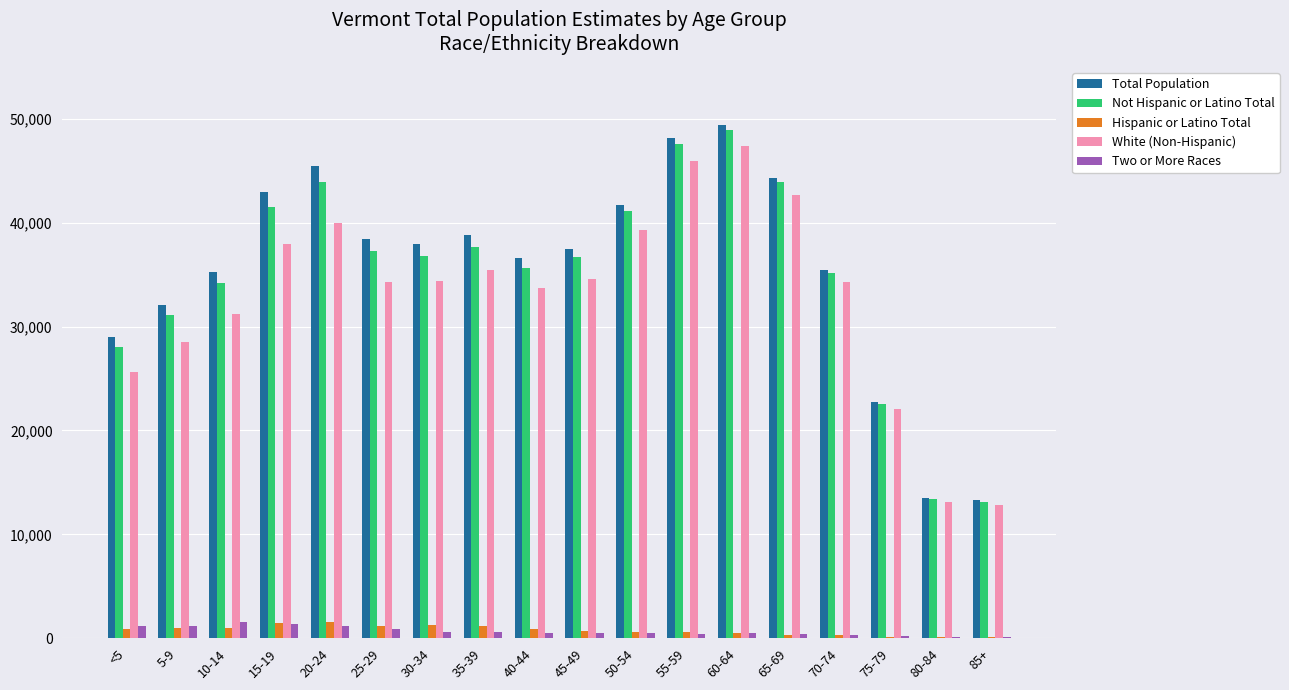

What is the sum of the Hispanic or Latino Total values at 60-64 and 10-14?

1485